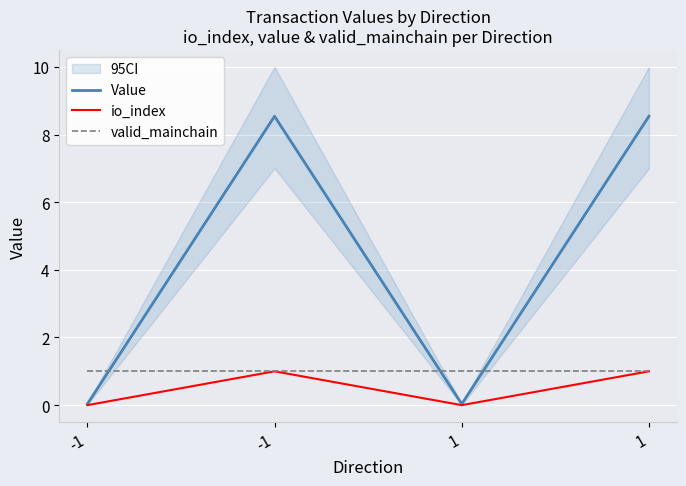

True or false: valid_mainchain and io_index cross at least once.

False